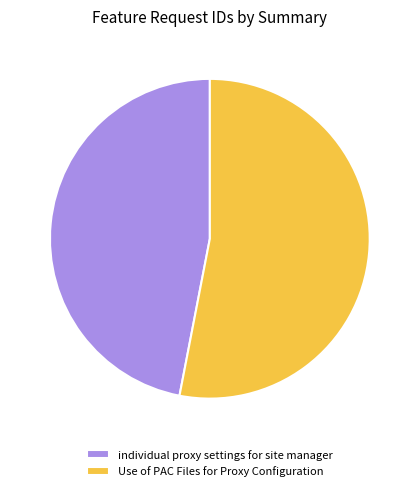

Combined, do Use of PAC Files for Proxy Configuration and individual proxy settings for site manager account for over 50%?

Yes